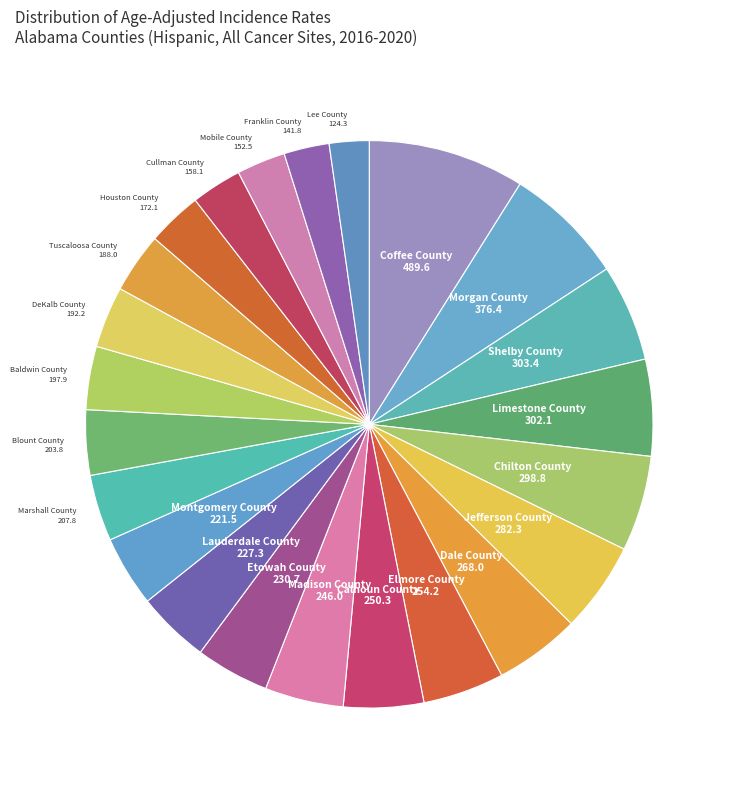

How many slices are in this pie chart?

23